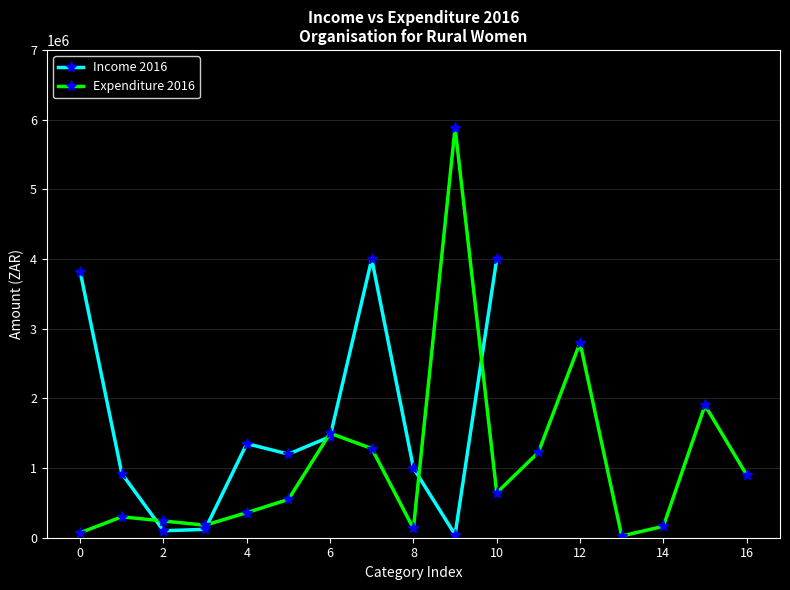

True or false: Expenditure 2016 has a value of 72000 at 0.

True